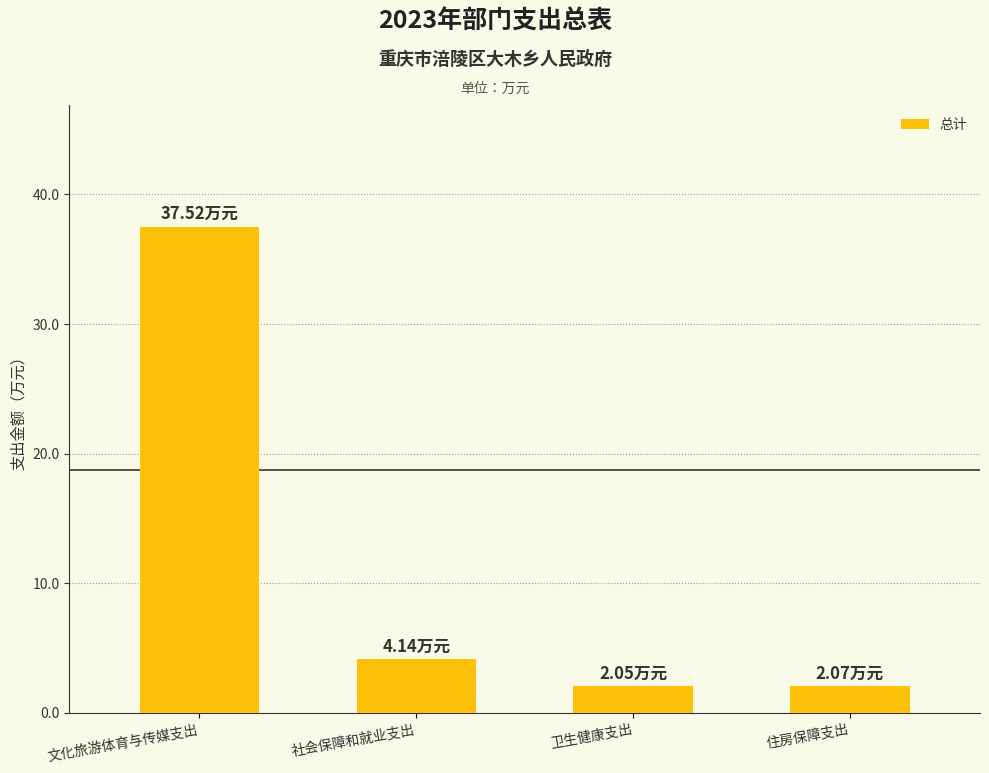

What is the average value?

11.4